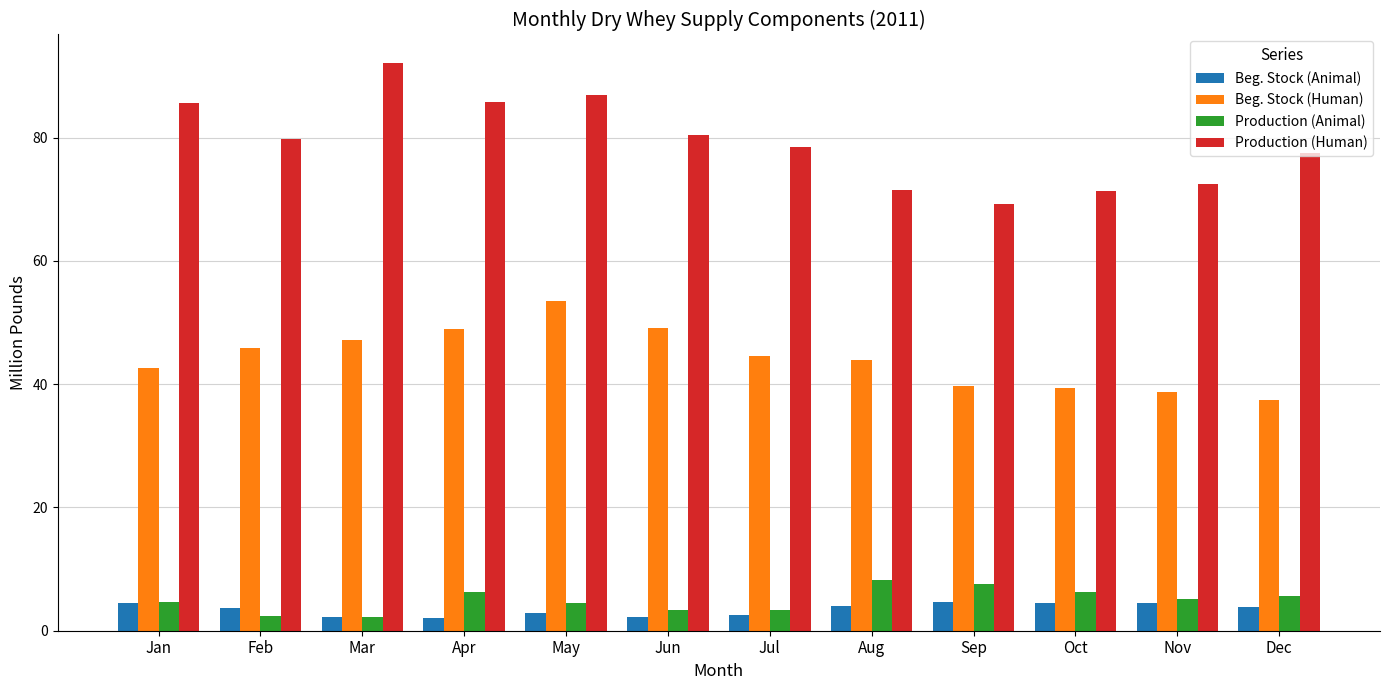

Where does the Beg. Stock (Human) series first go above 44?

Feb